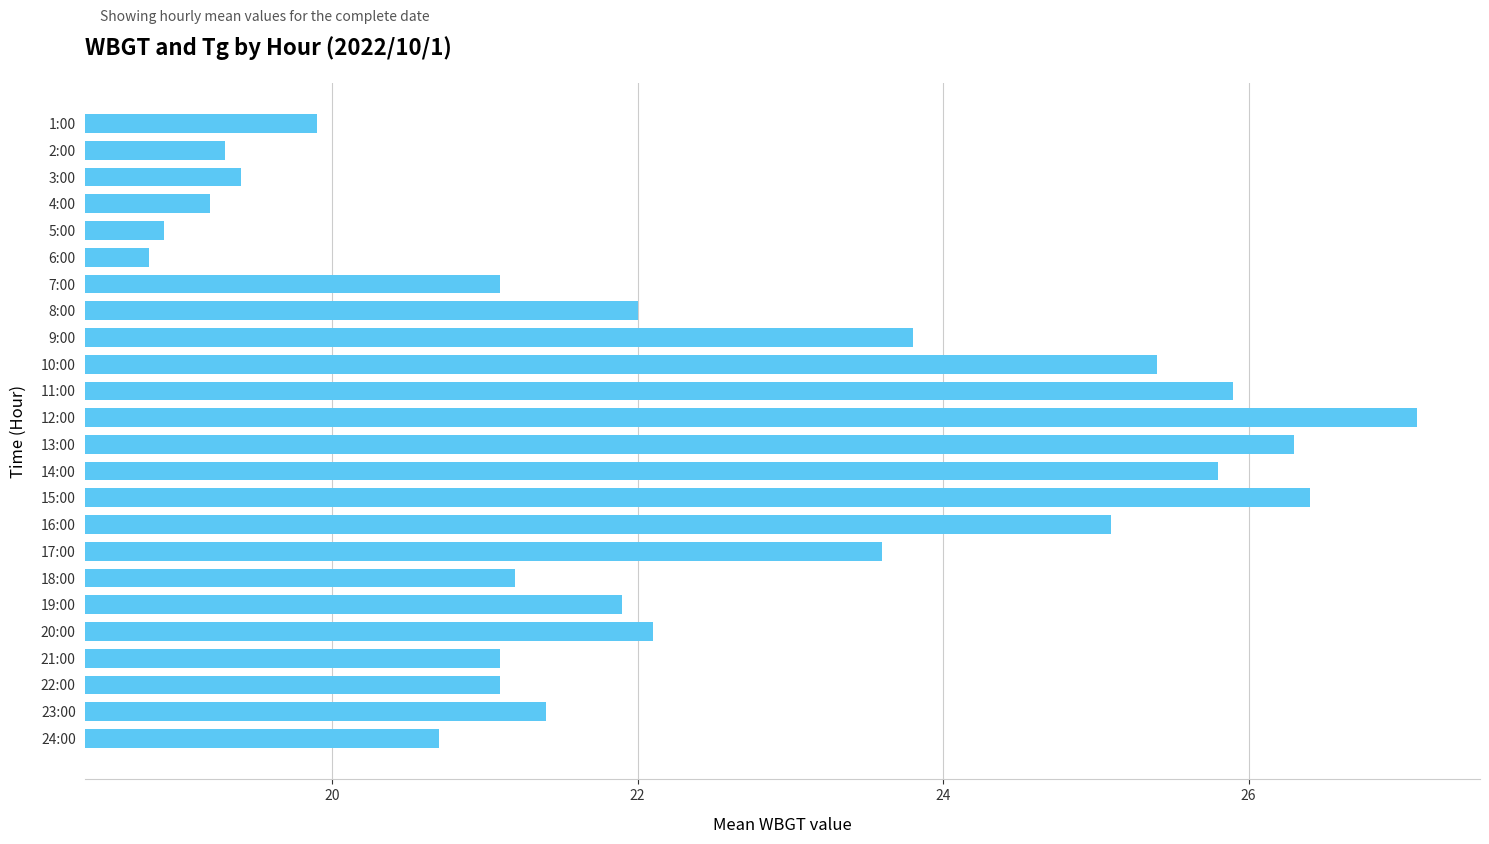

How many data points are less than 21?

7